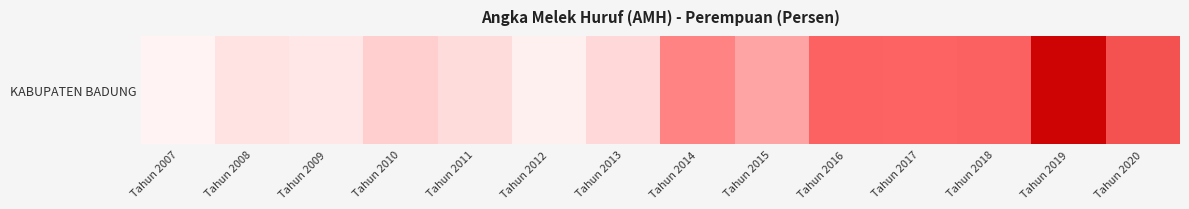

What is the maximum value shown in the chart?

99.7